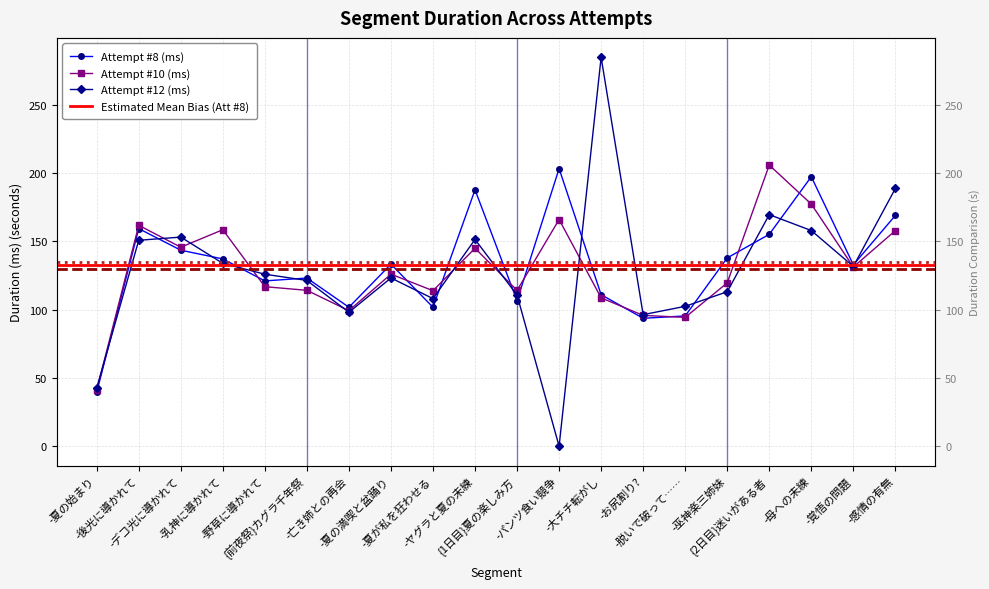

Which has a higher value, -大チチ転がし or -脱いで破って……?

-大チチ転がし